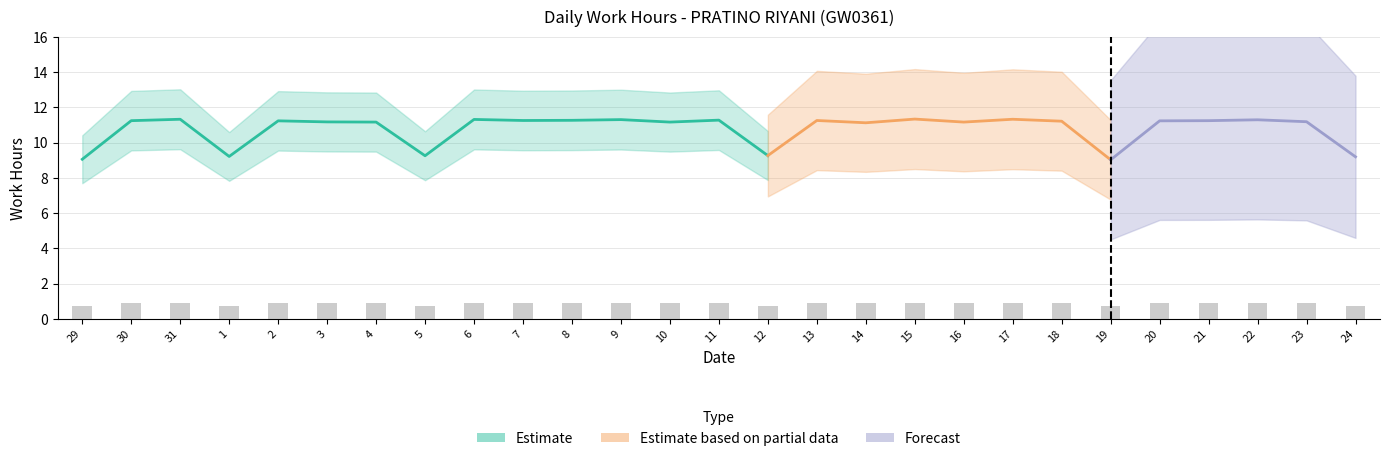

What is the label of the 24th bar from the left?

21